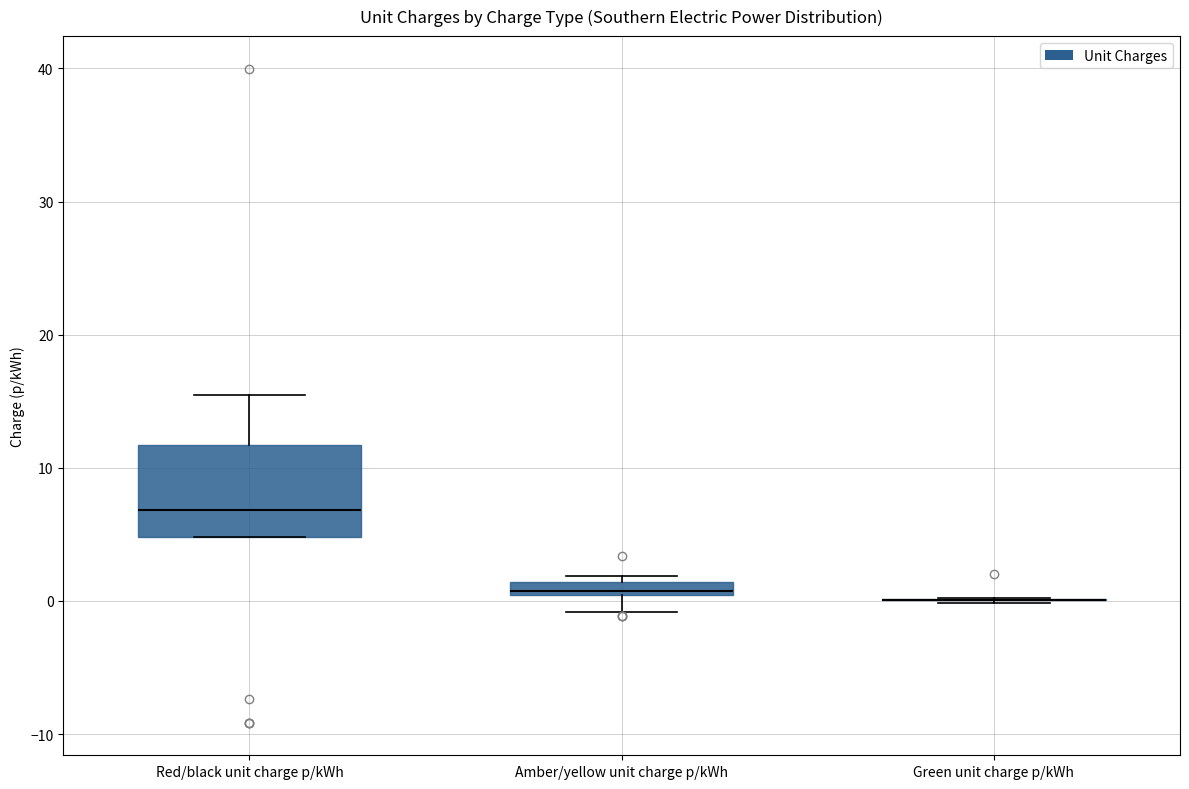

Comparing the boxes themselves (not the whiskers), which one is the tallest?

Red/black unit charge p/kWh